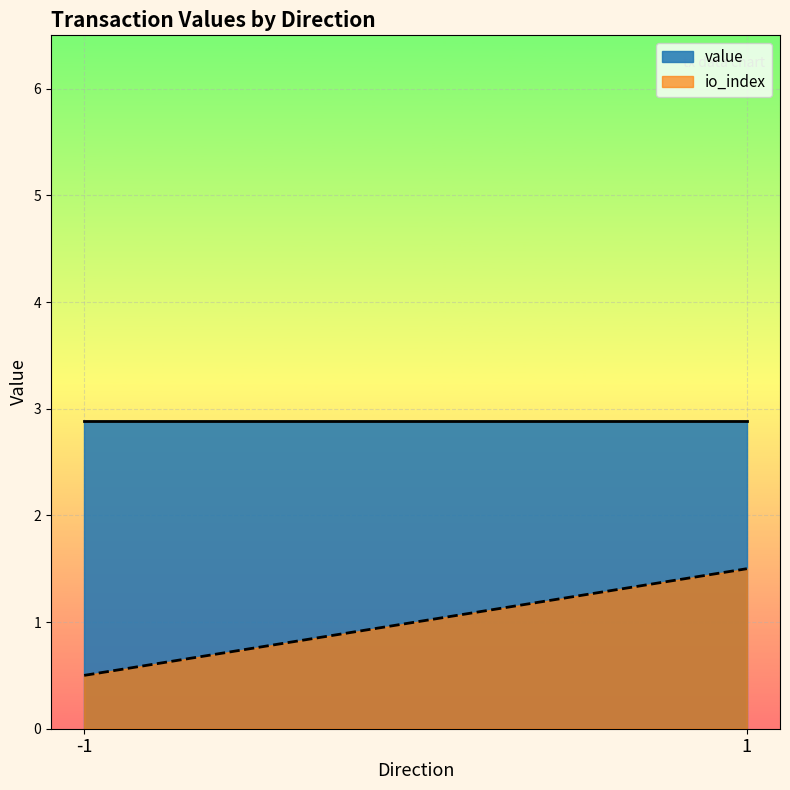

What is the sum of all value values?

577.1